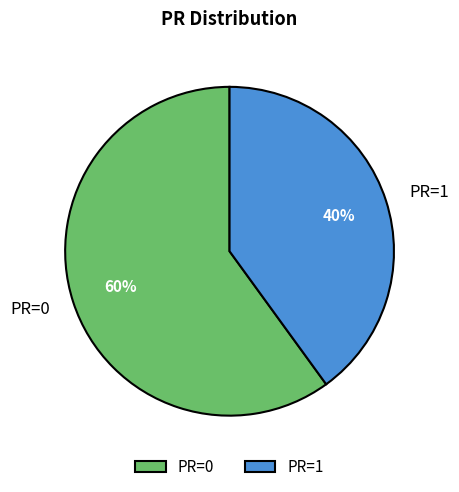

To the nearest percent, what is the difference between the largest and smallest slice percentages?

20%